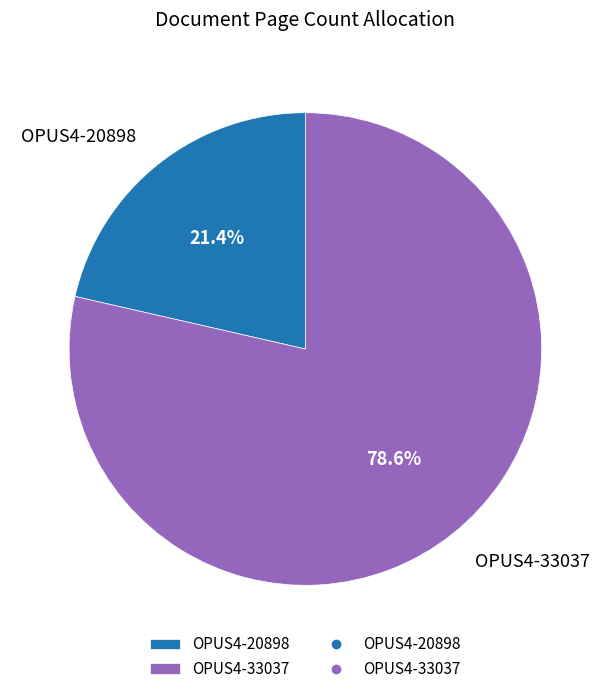

What percentage is the OPUS4-20898 slice, to the nearest percent?

21%